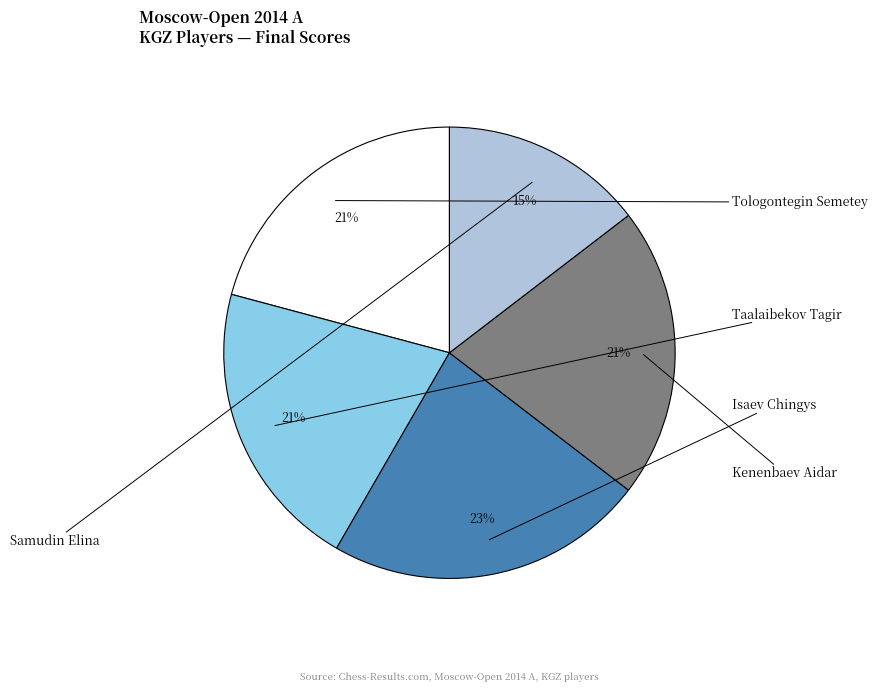

Is there any slice that represents more than half of the pie?

No